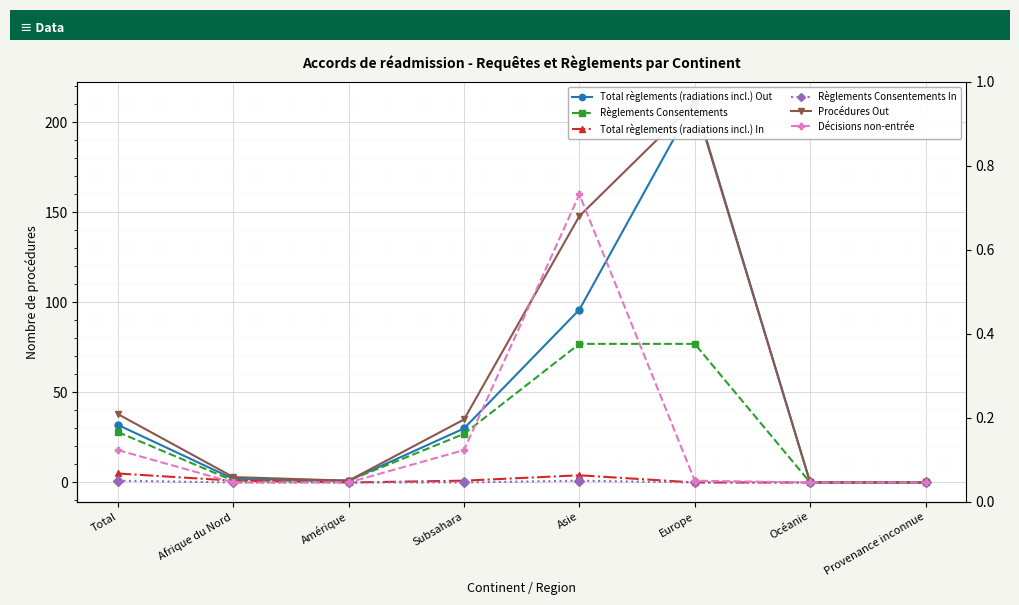

What is the sum of the Total règlements (radiations incl.) Out values at Océanie and Asie?

96